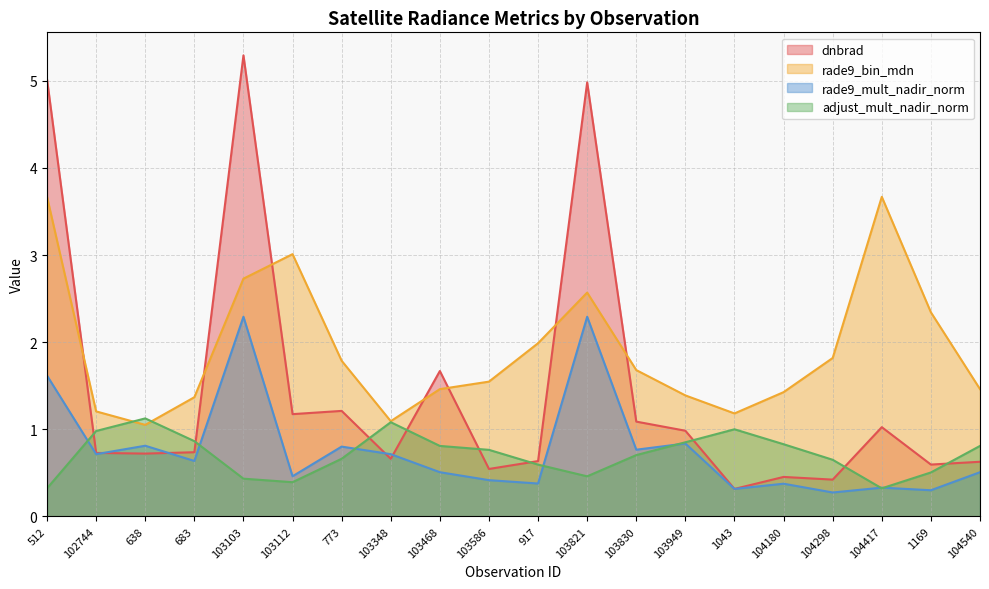

Reading right to left, what are all the values shown in this chart?

dnbrad: 104540=0.6	1169=0.6	104417=1.0	104298=0.4	104180=0.5	1043=0.3	103949=1.0	103830=1.1	103821=5.0	917=0.6	103586=0.5	103468=1.7	103348=0.7	773=1.2	103112=1.2	103103=5.3	683=0.7	638=0.7	102744=0.7	512=5.0
rade9_bin_mdn: 104540=1.5	1169=2.3	104417=3.7	104298=1.8	104180=1.4	1043=1.2	103949=1.4	103830=1.7	103821=2.6	917=2.0	103586=1.5	103468=1.5	103348=1.1	773=1.8	103112=3.0	103103=2.7	683=1.4	638=1.1	102744=1.2	512=3.7
rade9_mult_nadir_norm: 104540=0.5	1169=0.3	104417=0.3	104298=0.3	104180=0.4	1043=0.3	103949=0.8	103830=0.8	103821=2.3	917=0.4	103586=0.4	103468=0.5	103348=0.7	773=0.8	103112=0.5	103103=2.3	683=0.6	638=0.8	102744=0.7	512=1.6
adjust_mult_nadir_norm: 104540=0.8	1169=0.5	104417=0.3	104298=0.7	104180=0.8	1043=1.0	103949=0.9	103830=0.7	103821=0.5	917=0.6	103586=0.8	103468=0.8	103348=1.1	773=0.7	103112=0.4	103103=0.4	683=0.9	638=1.1	102744=1.0	512=0.3